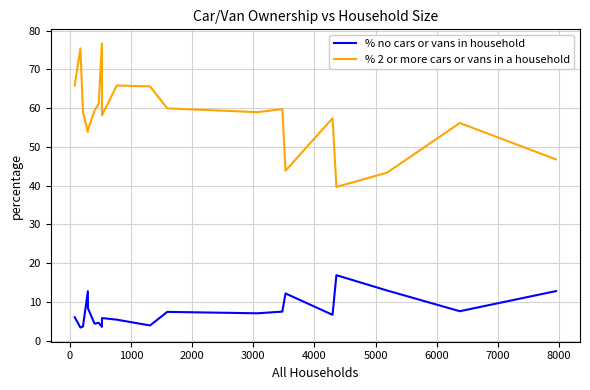

True or false: % 2 or more cars or vans in a household and % no cars or vans in household cross at least once.

False